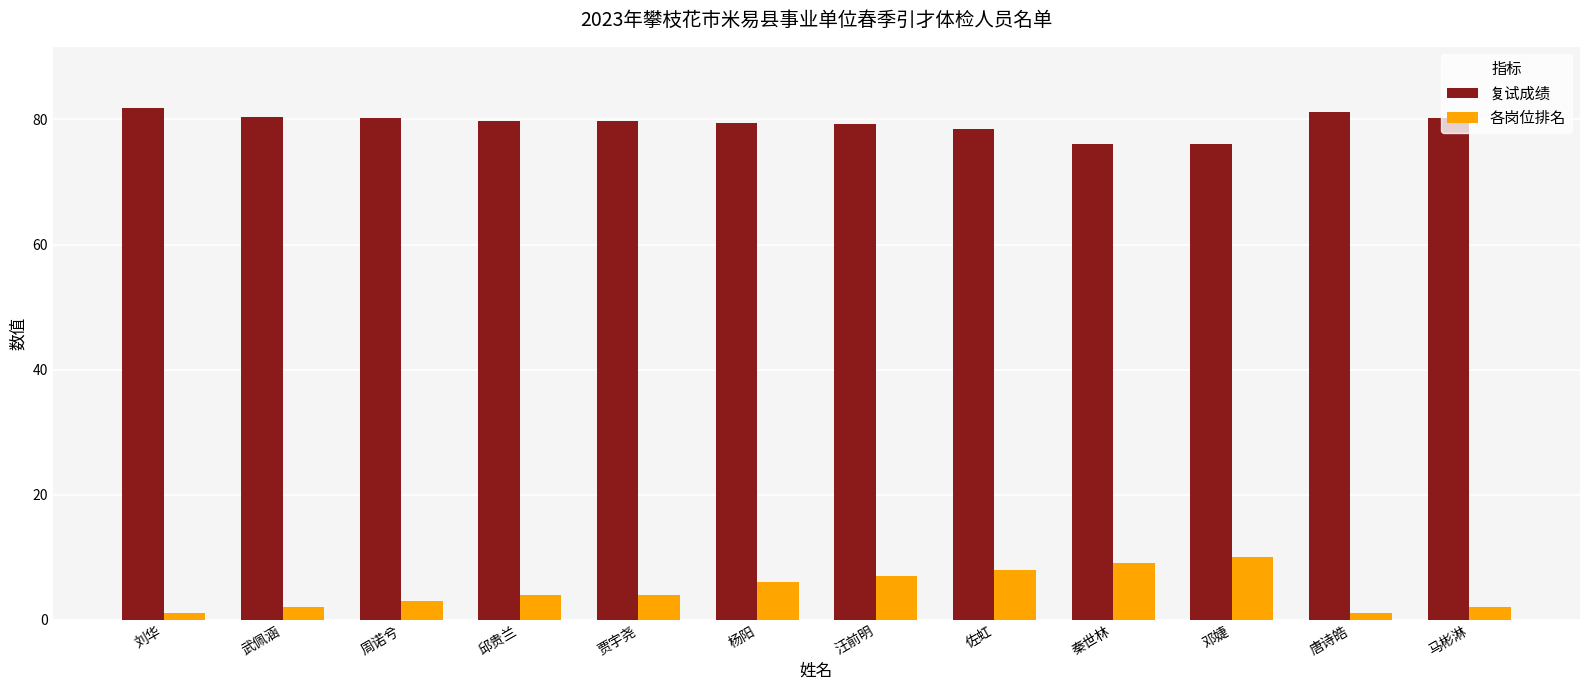

What is the difference between the maximum and minimum values in the 各岗位排名 series?

9.0